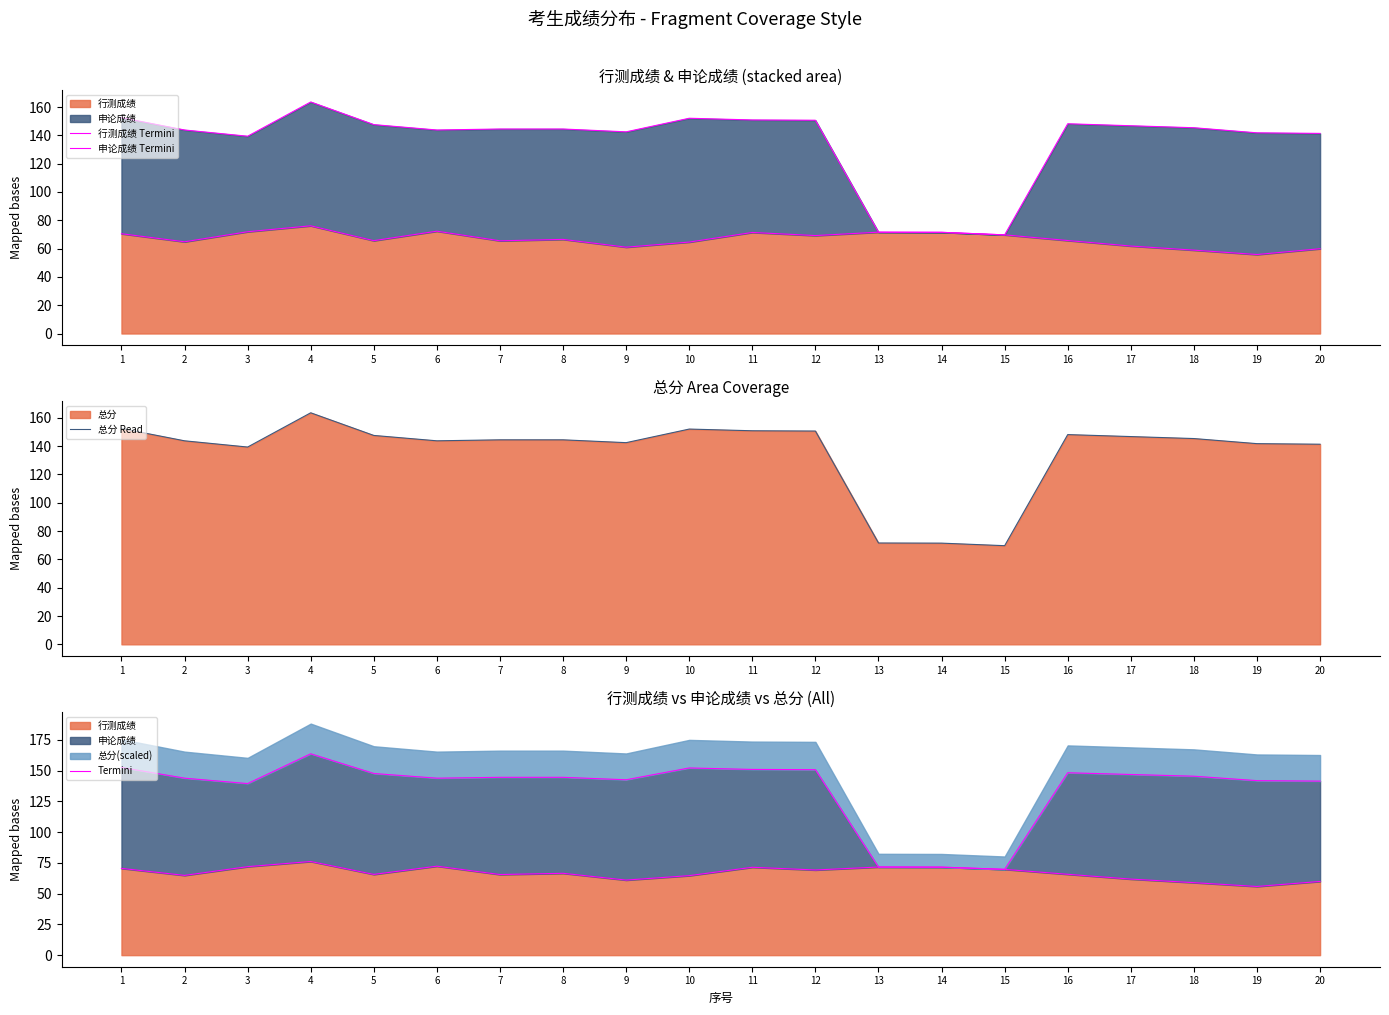

True or false: 总分 Read has a value of 44.5 at 10.

False